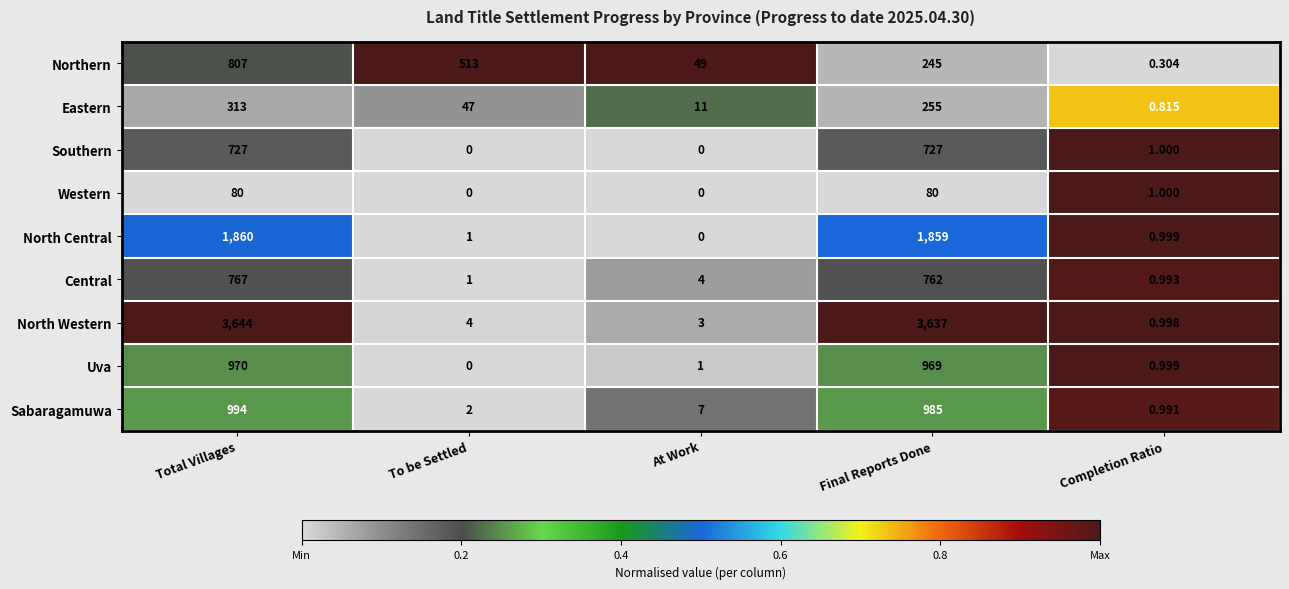

Between To be Settled and Completion Ratio, which series saw the biggest shift?

Northern